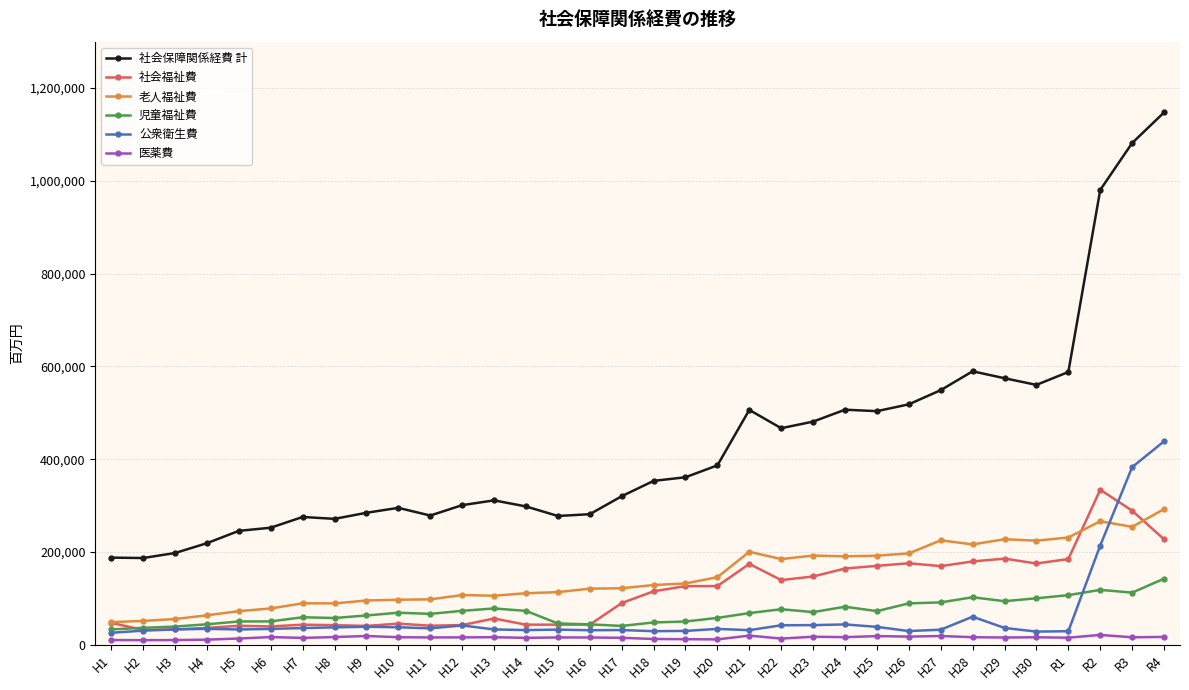

Which series changed the most between H22 and H28?

社会保障関係経費 計